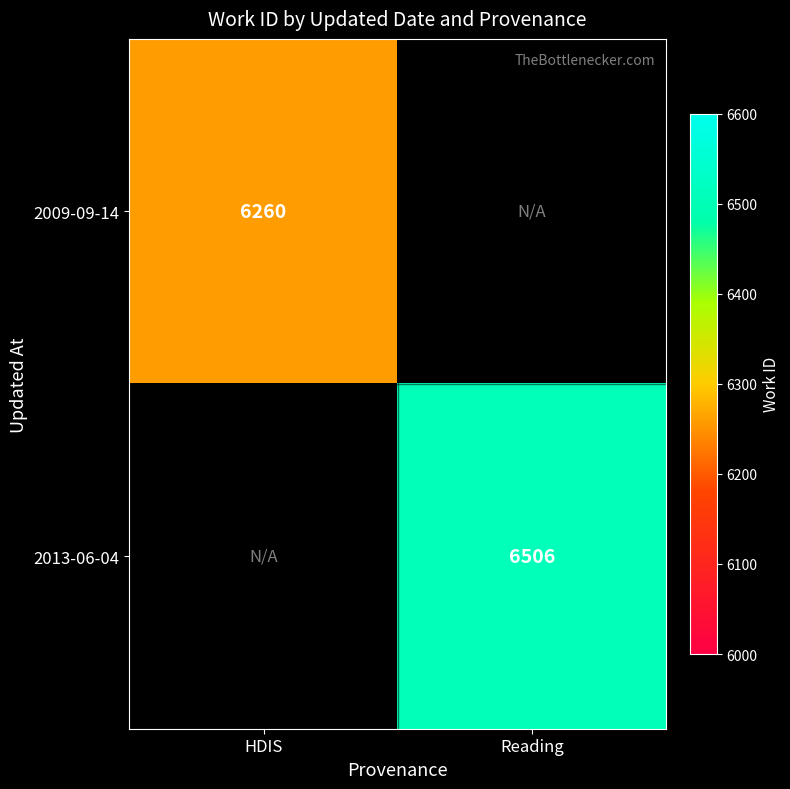

True or false: 2009-09-14 has a value of 6260 at HDIS.

True